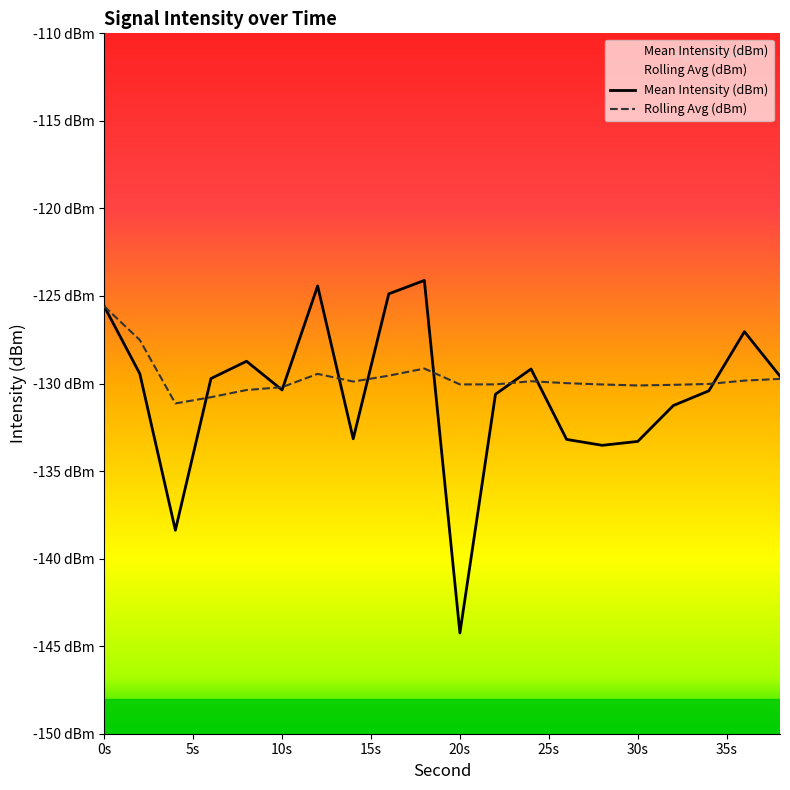

What are all the series names shown in the legend?

Mean Intensity (dBm), Rolling Avg (dBm)